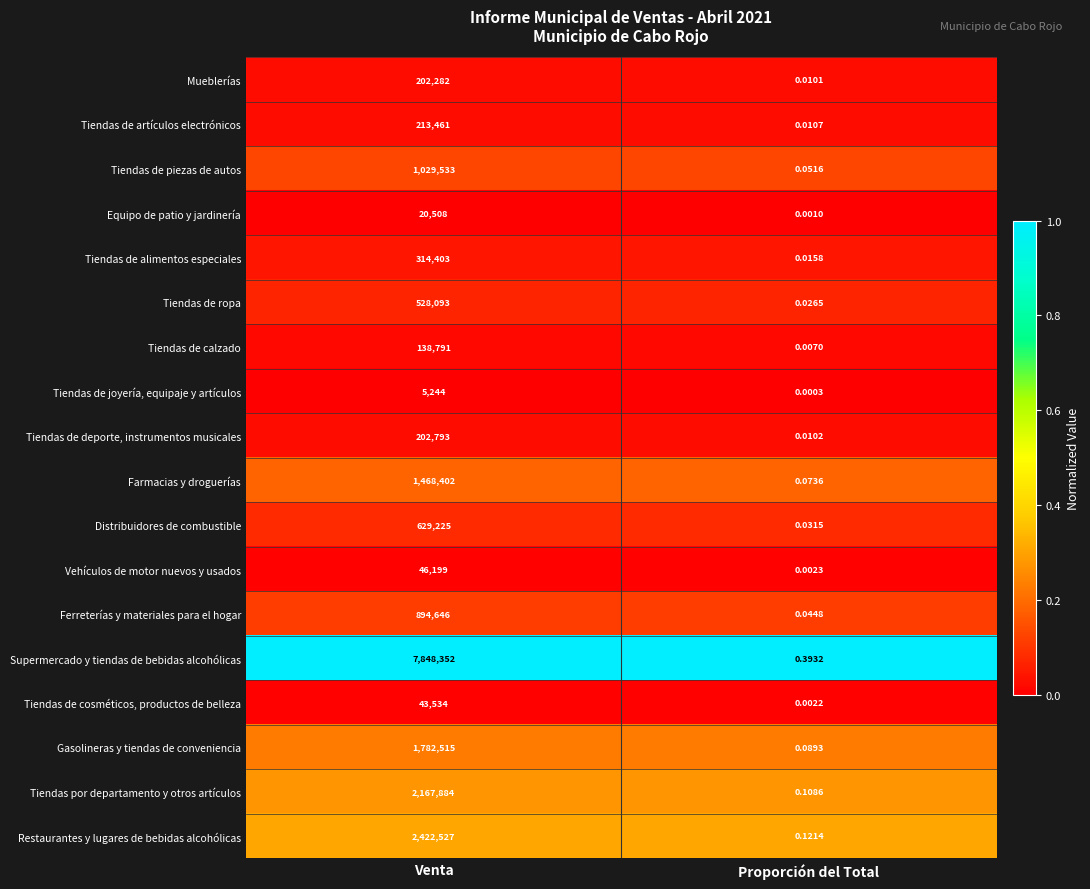

How many categories are shown in the chart?

2